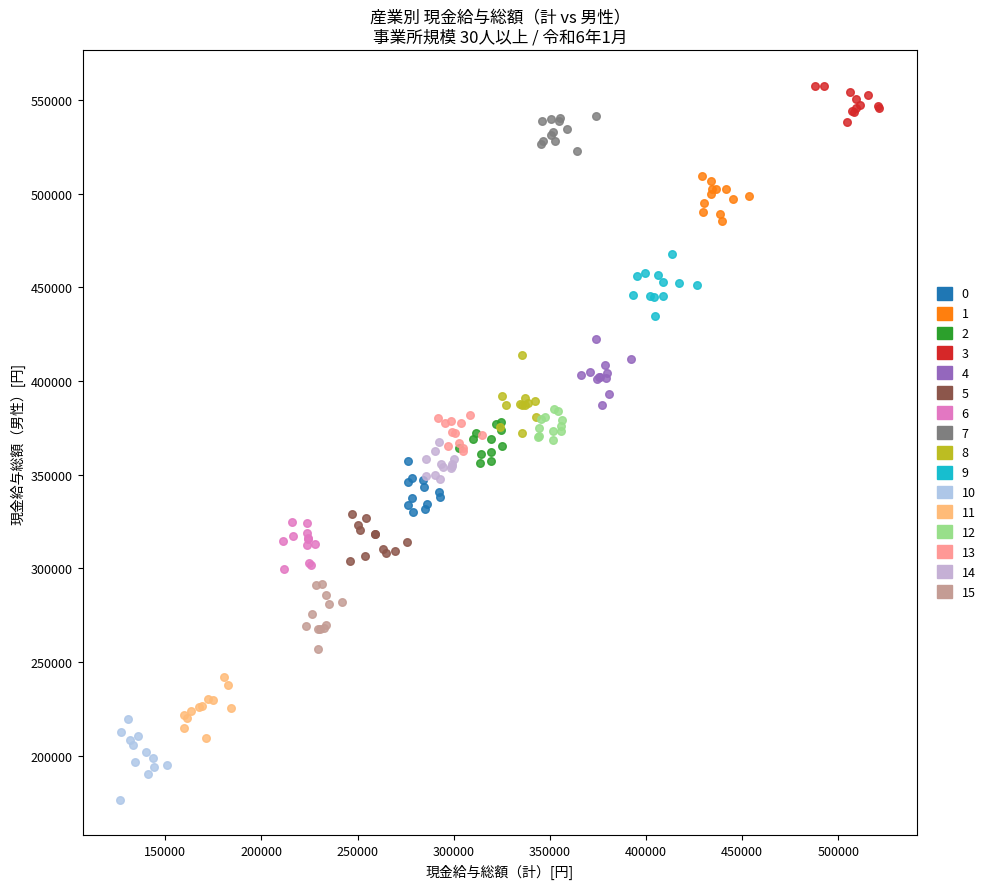

Which series contains the highest Y value?

3